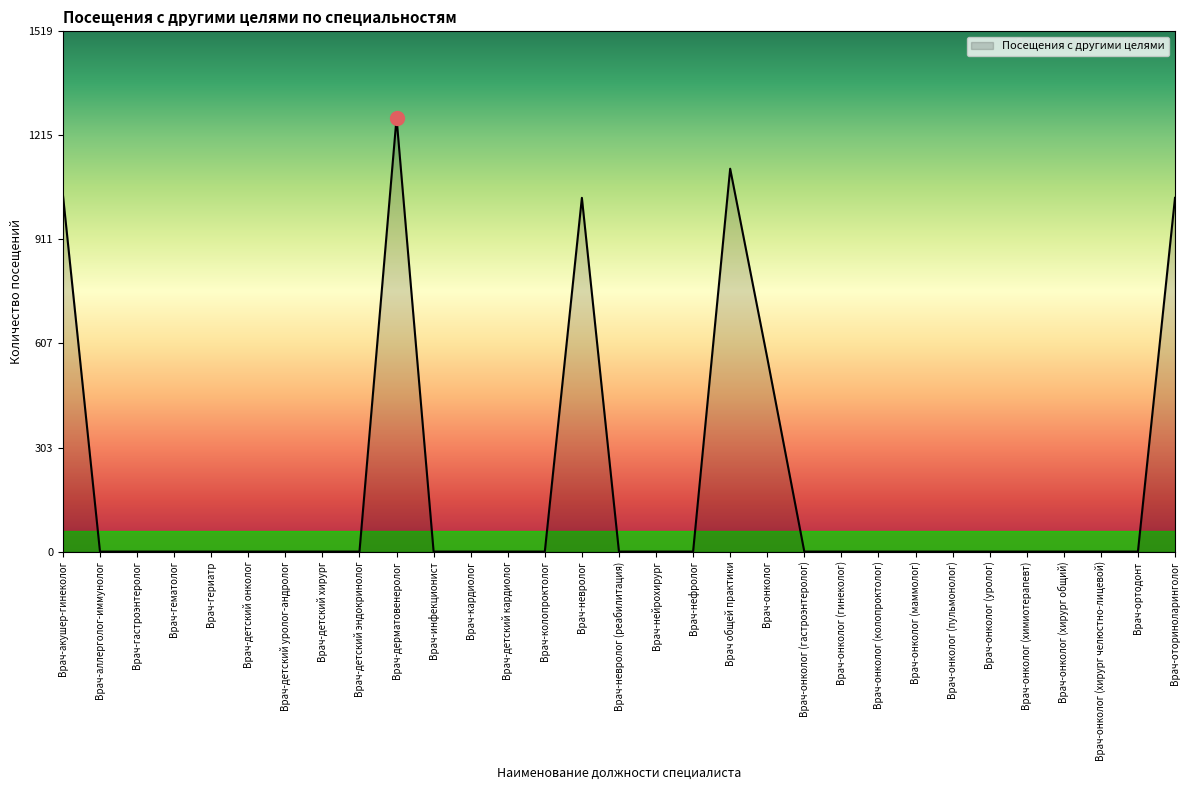

The value at Врач-гериатр is 634. True or false?

False